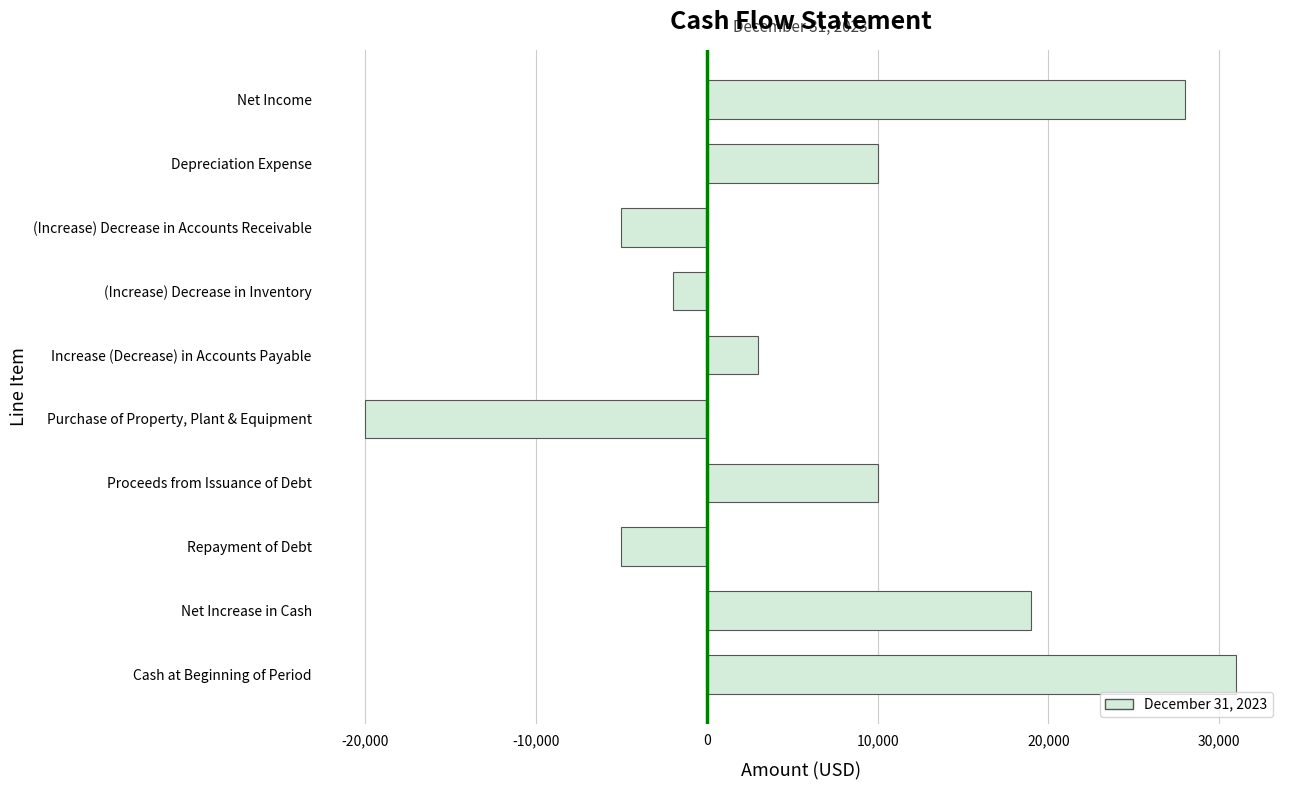

Reading top to bottom, list all the values displayed in this chart.

Net Income=28000	Depreciation Expense=10000	(Increase) Decrease in Accounts Receivable=-5000	(Increase) Decrease in Inventory=-2000	Increase (Decrease) in Accounts Payable=3000	Purchase of Property, Plant & Equipment=-20000	Proceeds from Issuance of Debt=10000	Repayment of Debt=-5000	Net Increase in Cash=19000	Cash at Beginning of Period=31000